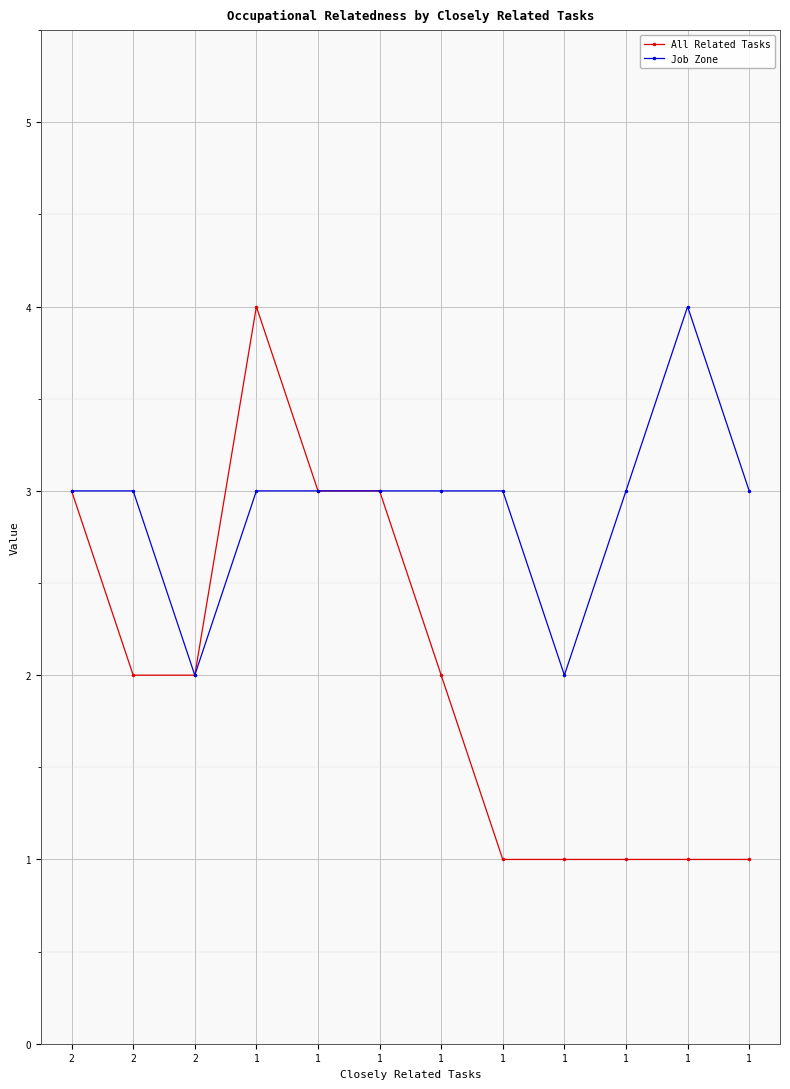

What are all the series names shown in the legend?

All Related Tasks, Job Zone